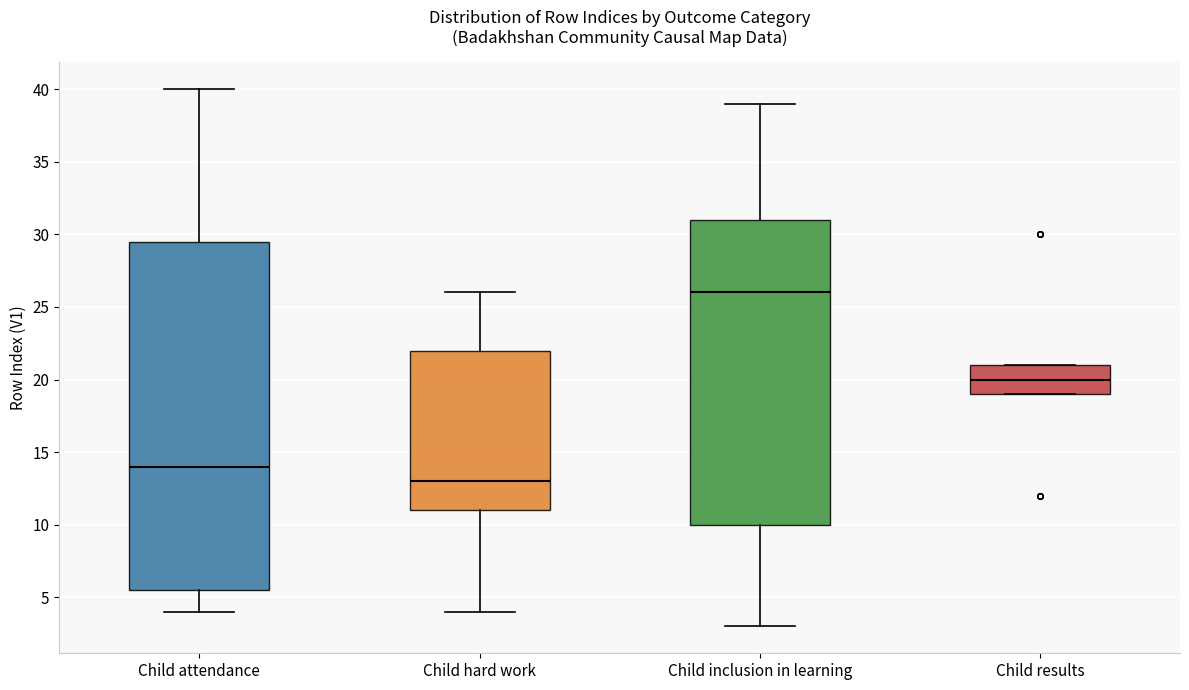

Which box has the lowest median line?

Child hard work